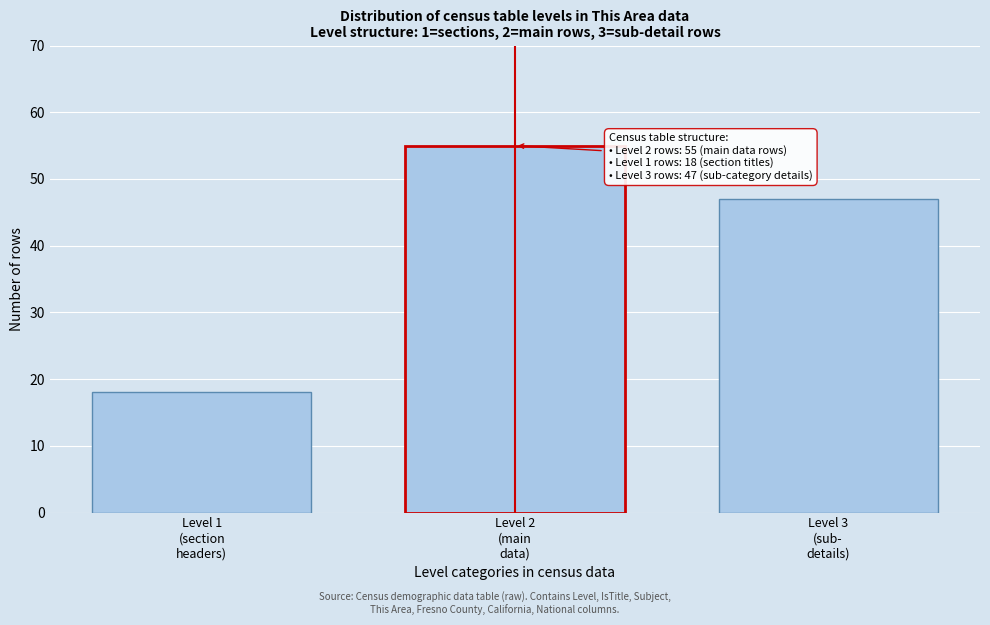

Reading right to left, list all the values displayed in this chart.

47	55	18